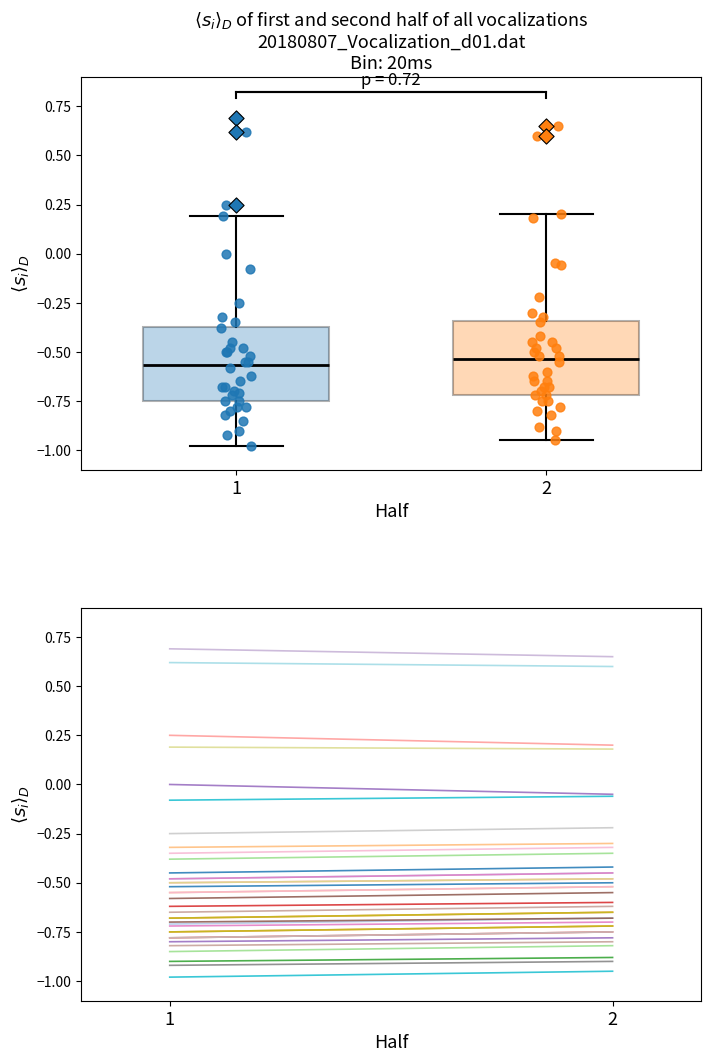

Reading left to right, transcribe this box plot: for each box, give where its median line is, the range the box spans, and where its two whiskers end, as read against the y-axis. The values are not printed on the chart, so give them approximately, as read against the axis.

1: median -0.55, box -0.75 to -0.35, whiskers -1.00 to 0.20
2: median -0.55, box -0.70 to -0.35, whiskers -0.95 to 0.20